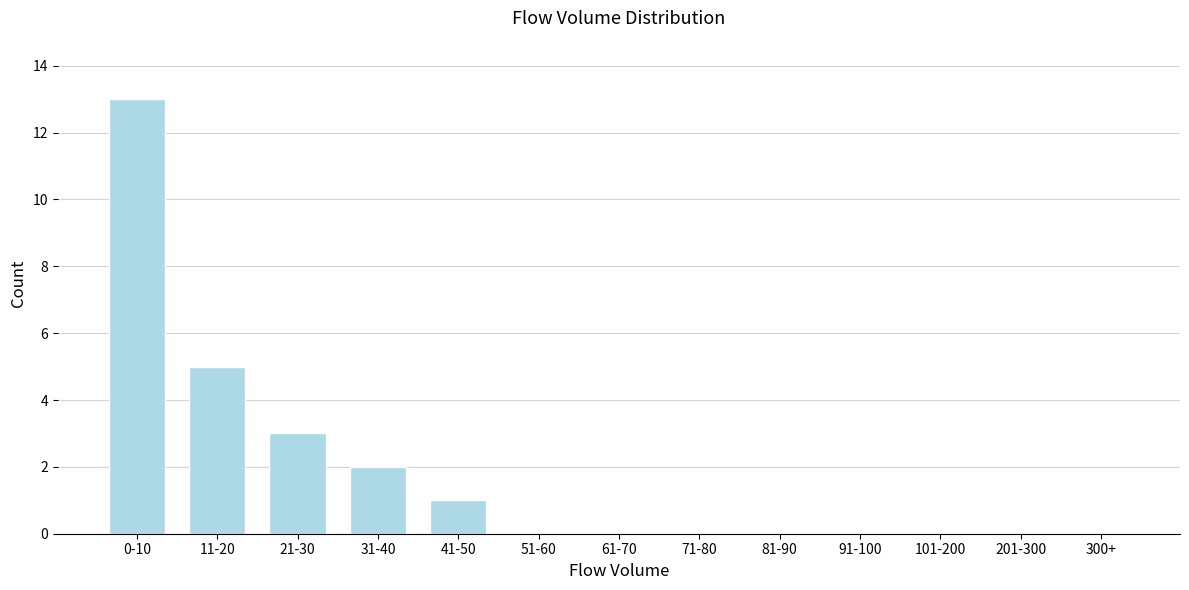

Reading left to right, extract all data points from this chart.

0-10=13	11-20=5	21-30=3	31-40=2	41-50=1	51-60=0	61-70=0	71-80=0	81-90=0	91-100=0	101-200=0	201-300=0	300+=0